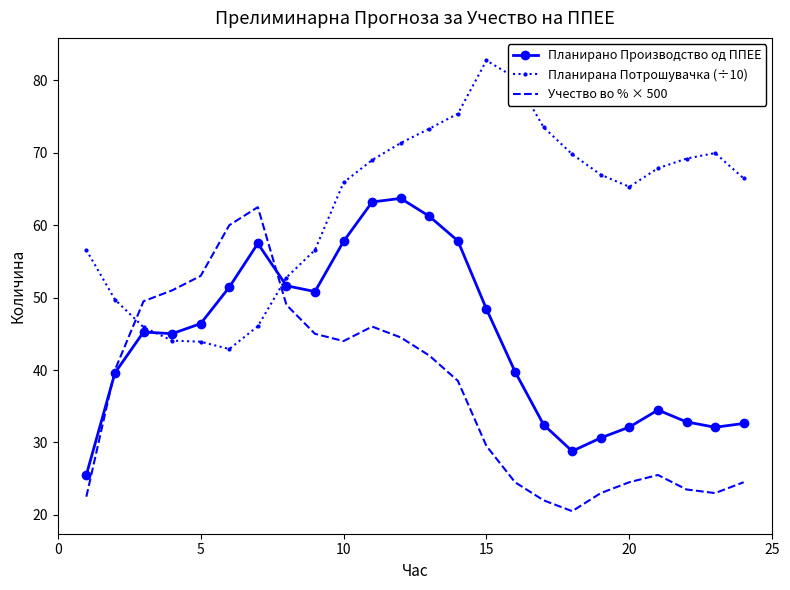

Which series has the largest total across all categories?

Планирана Потрошувачка (÷10)